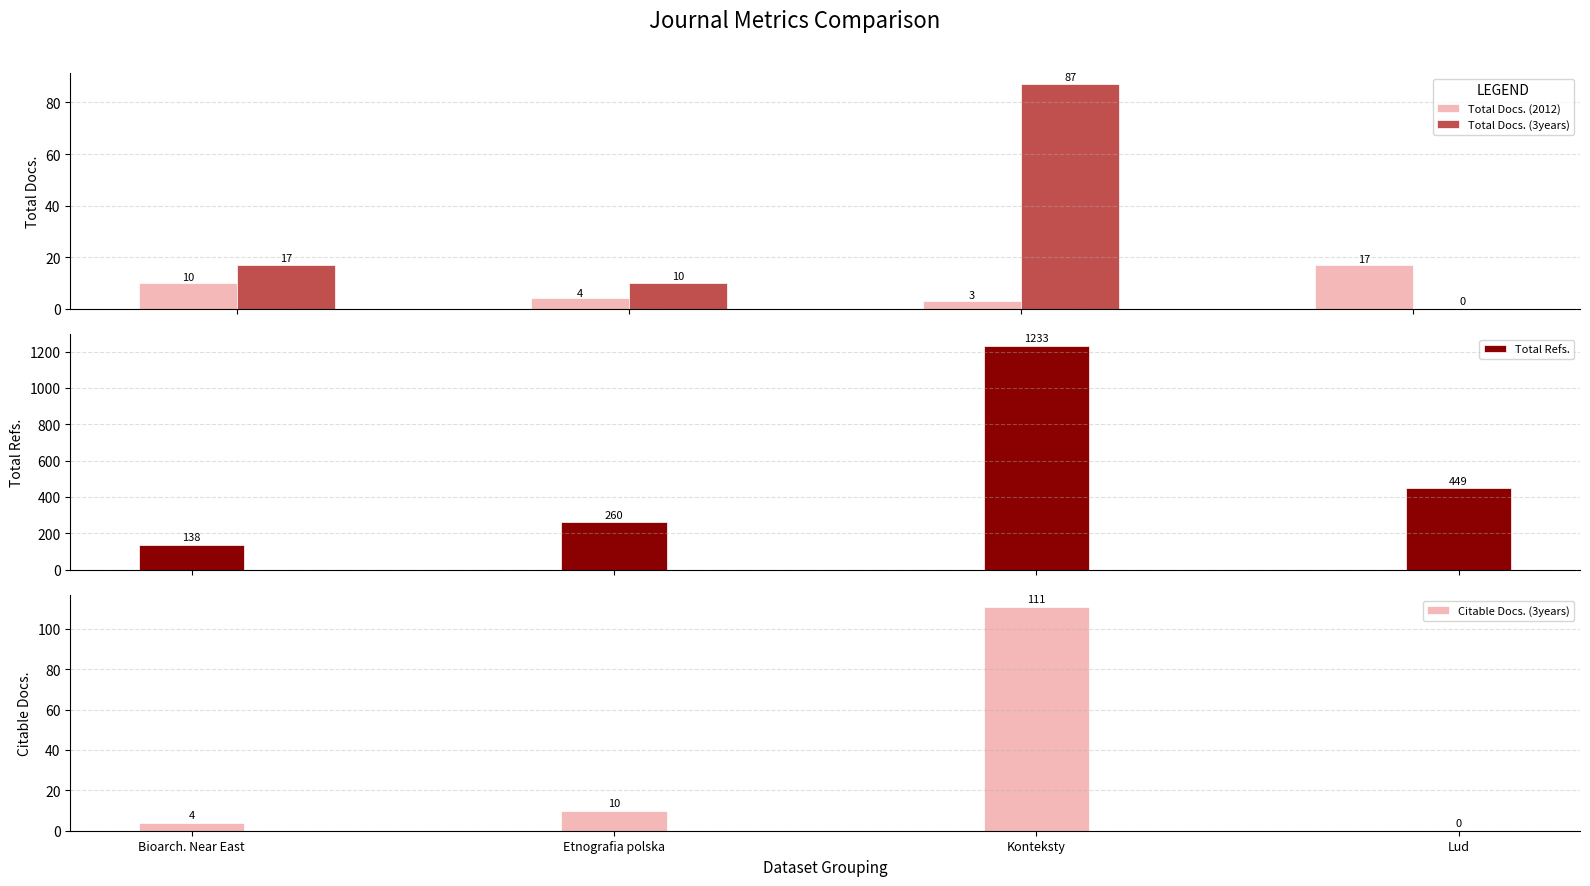

What is the maximum value shown in the chart?

1233